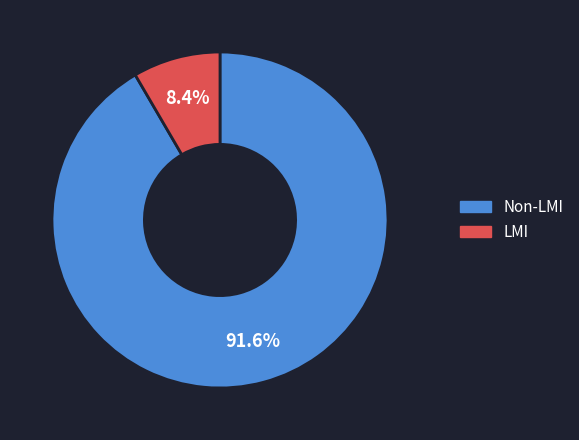

Does any single category account for the majority?

Yes